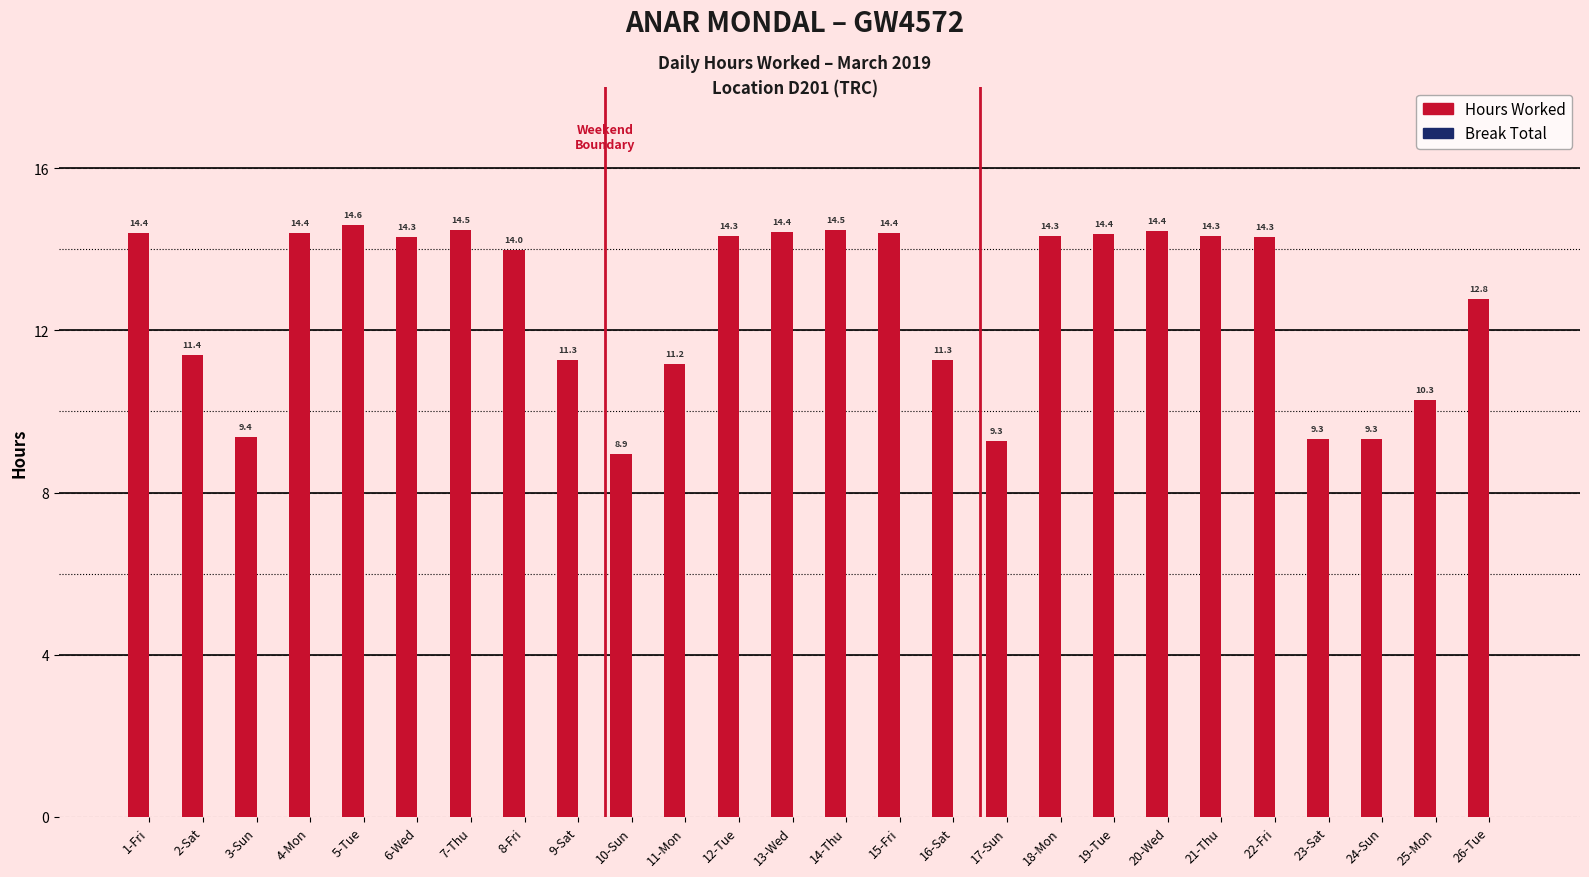

What is the minimum value shown in the chart?

8.9